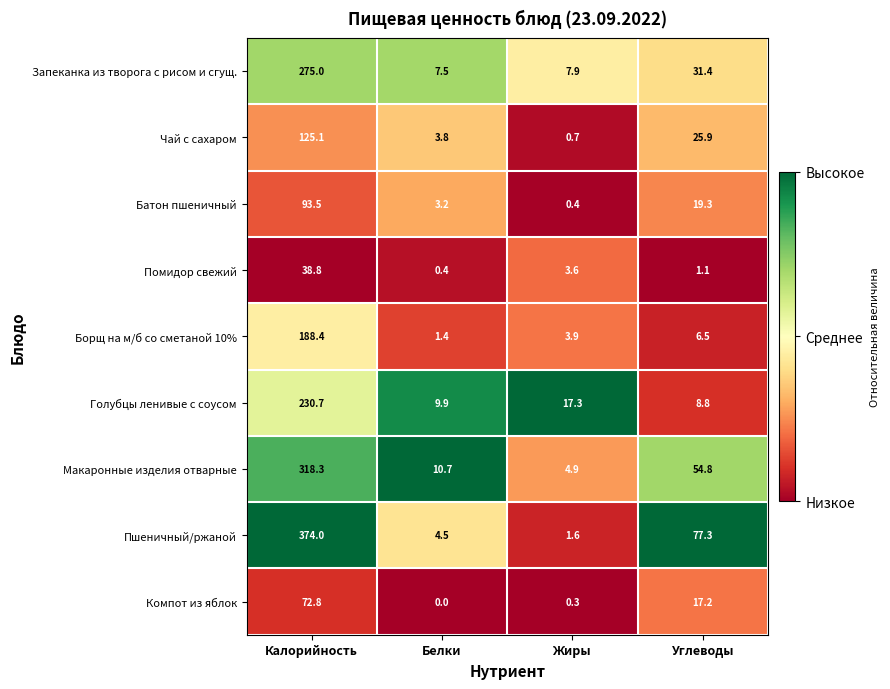

The value of Помидор свежий at Углеводы is 1.1. True or false?

True